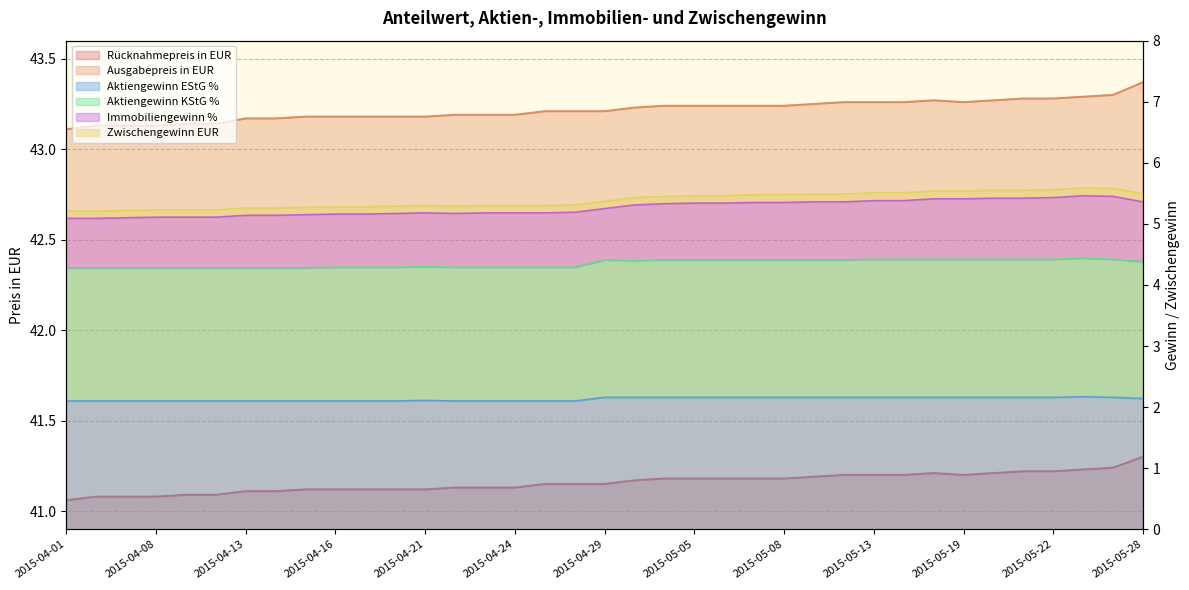

What is the smallest value displayed?

2.1